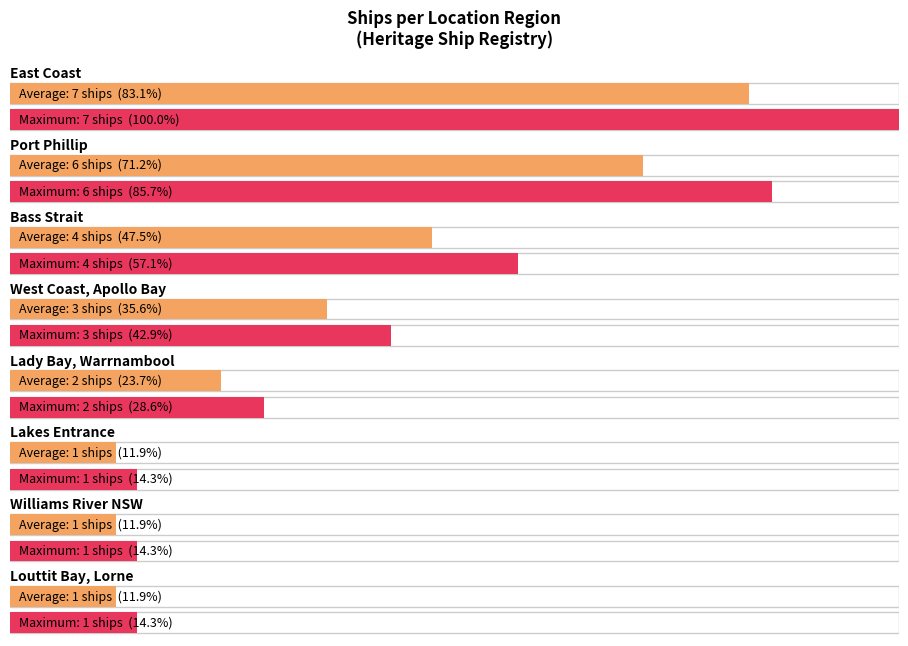

What is the lowest value of the Maximum utilization series?

1